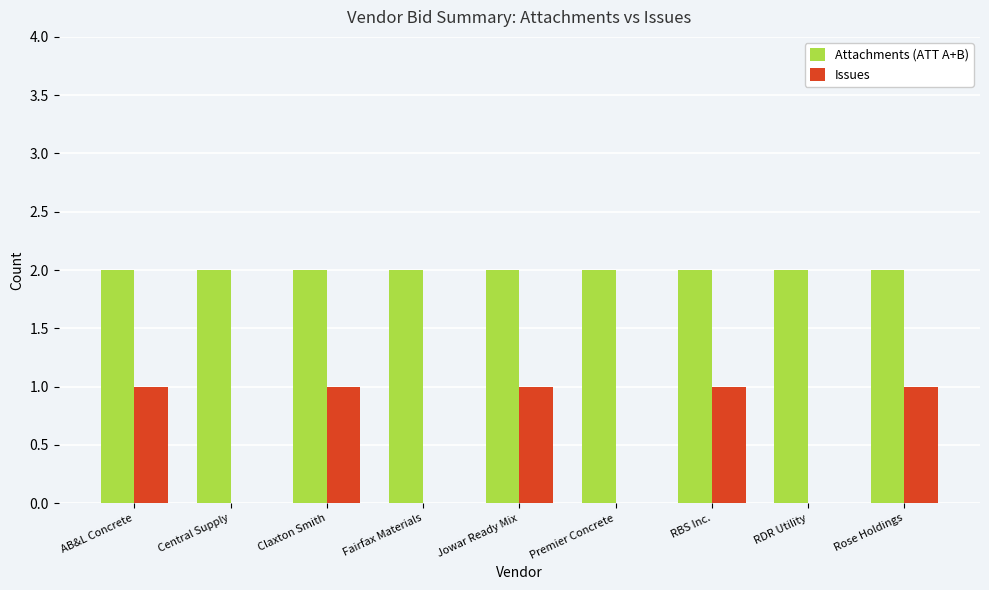

What is the sum of the Issues values at AB&L Concrete and Fairfax Materials?

1